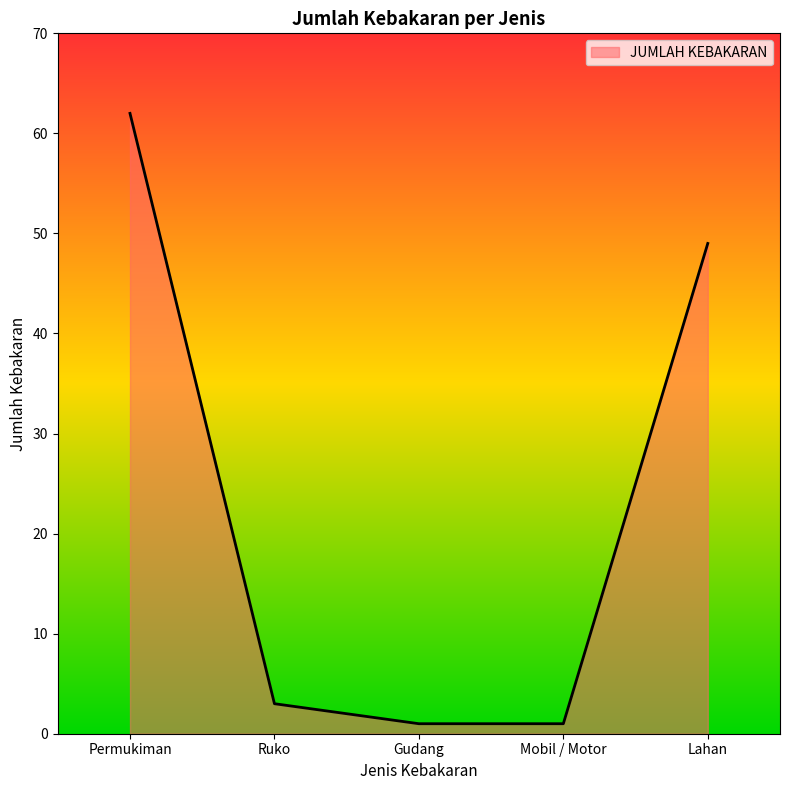

What is the difference between the maximum and minimum values?

61